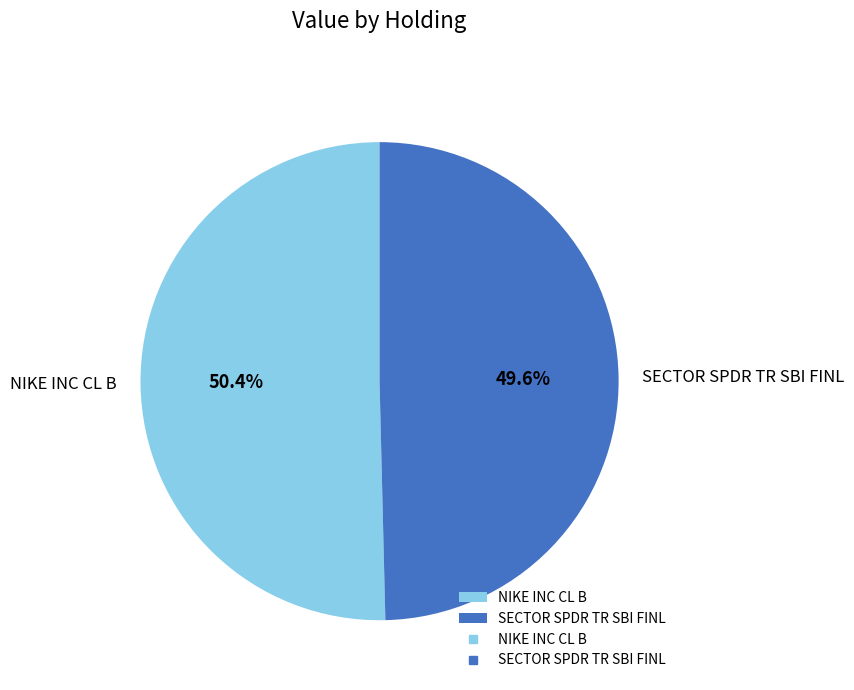

Which slice is the largest?

NIKE INC CL B